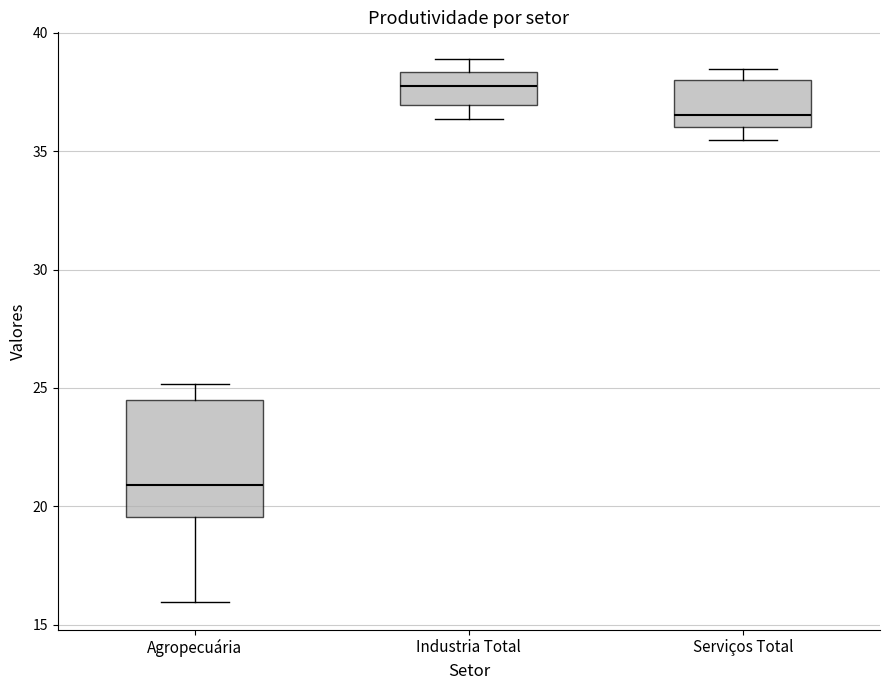

Reading left to right, transcribe this box plot: for each box, give where its median line is, the range the box spans, and where its two whiskers end, as read against the y-axis. The values are not printed on the chart, so give them approximately, as read against the axis.

Agropecuária: median 21.0, box 19.5 to 24.5, whiskers 16.0 to 25.0
Industria Total: median 37.5, box 37.0 to 38.5, whiskers 36.5 to 39.0
Serviços Total: median 36.5, box 36.0 to 38.0, whiskers 35.5 to 38.5